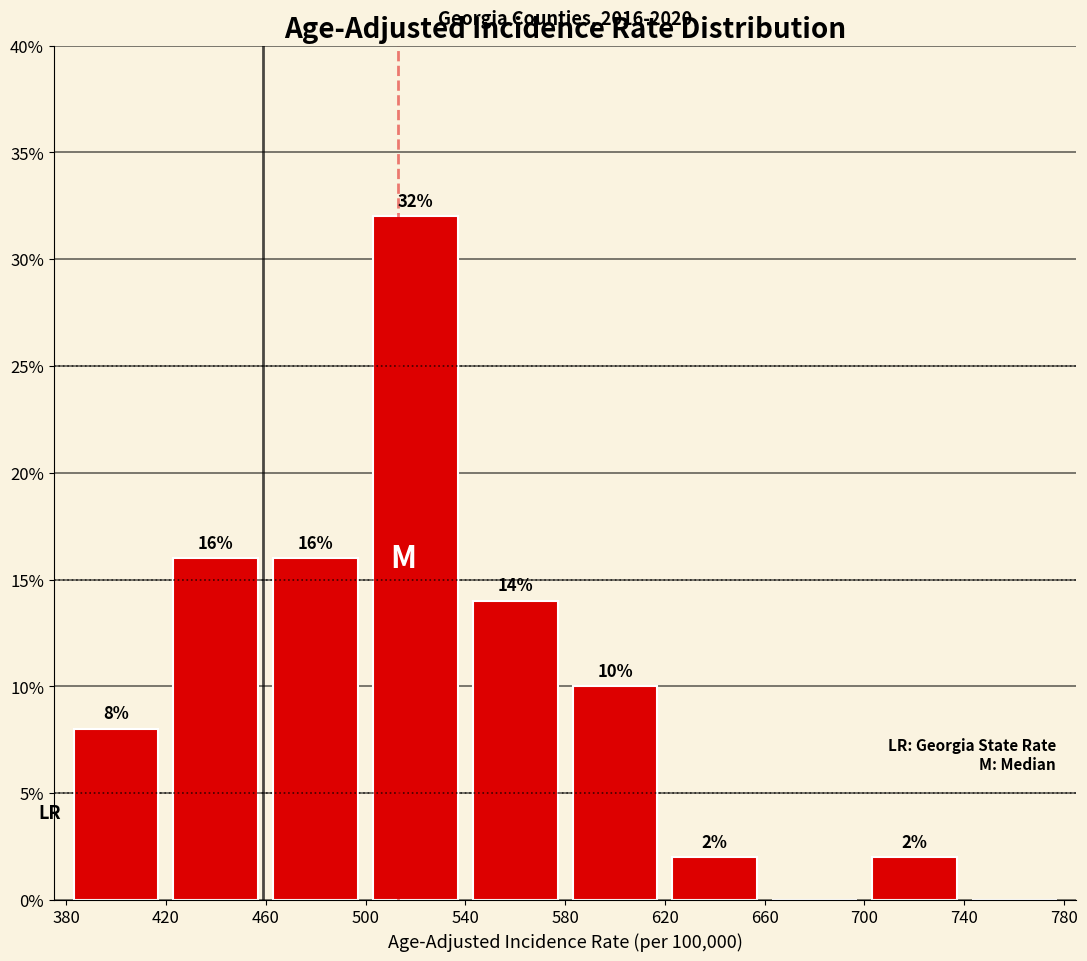

Which range on the x-axis has the tallest bar?

500 to 540